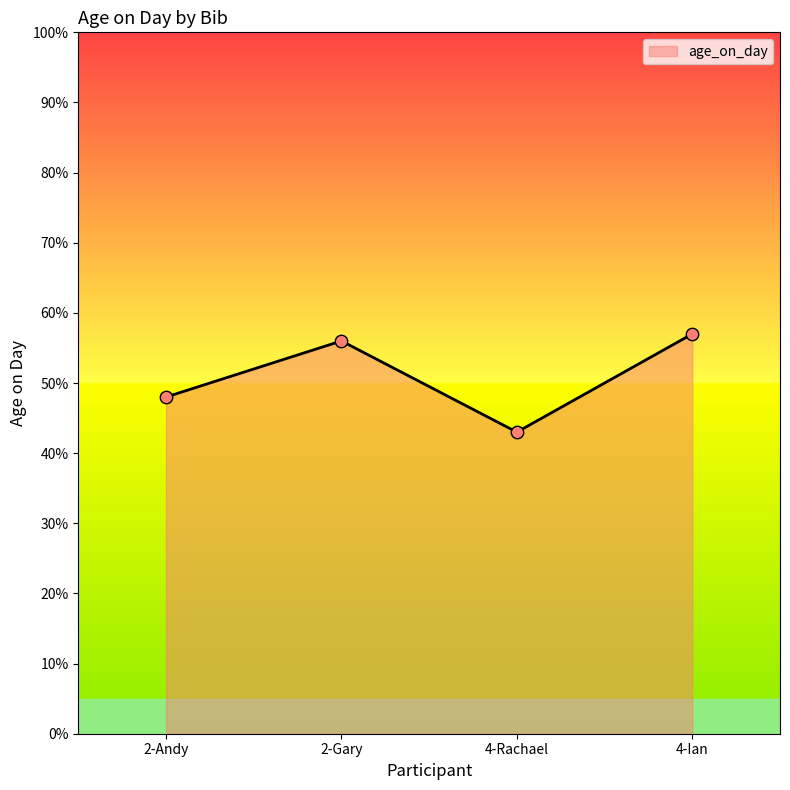

Approximately how many times larger is the value at 2-Andy compared to 2-Gary?

0.9